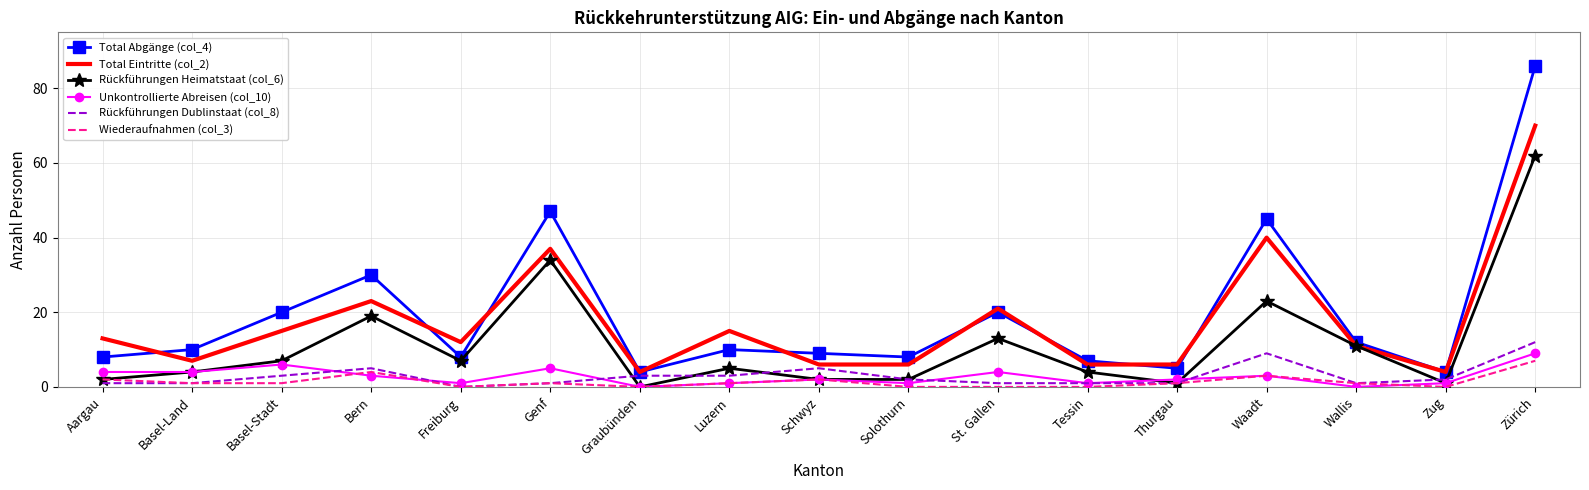

Is it true that Total Eintritte (col_2) equals 23 at Bern?

True